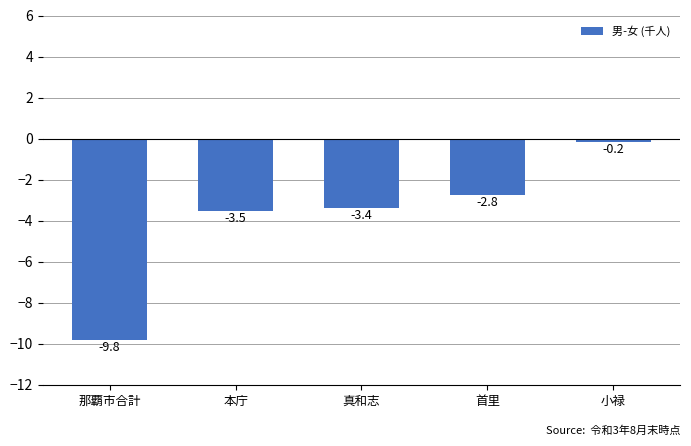

What is the difference between the maximum and minimum values?

9.7